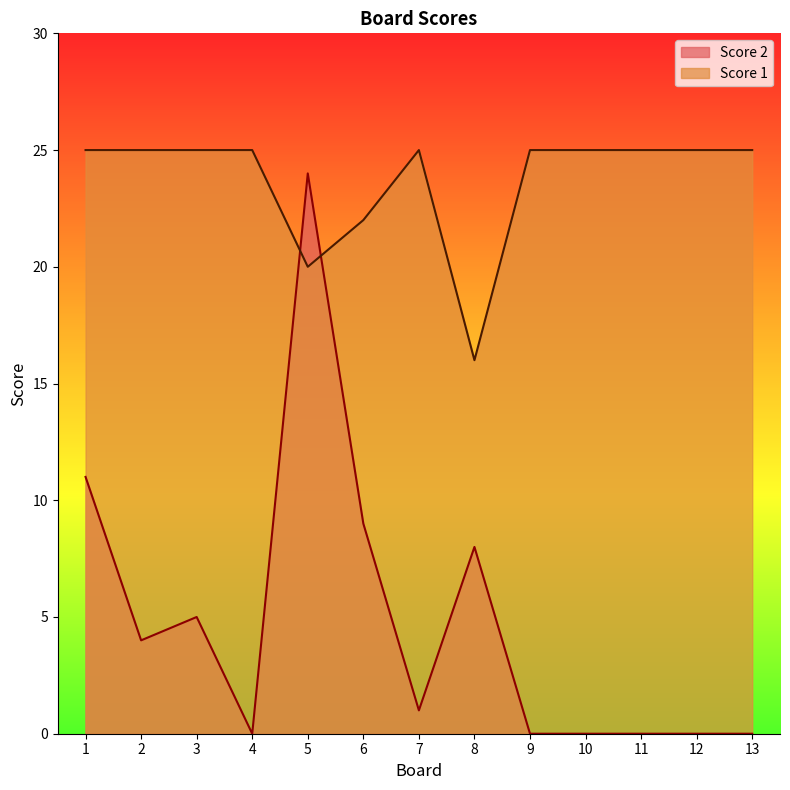

Where do Score 2 and Score 1 first cross each other?

4 and 5